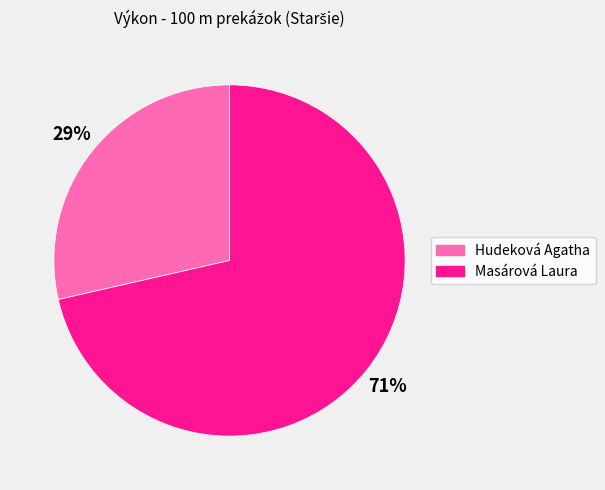

Which has a higher value, Masárová Laura or Hudeková Agatha?

Masárová Laura